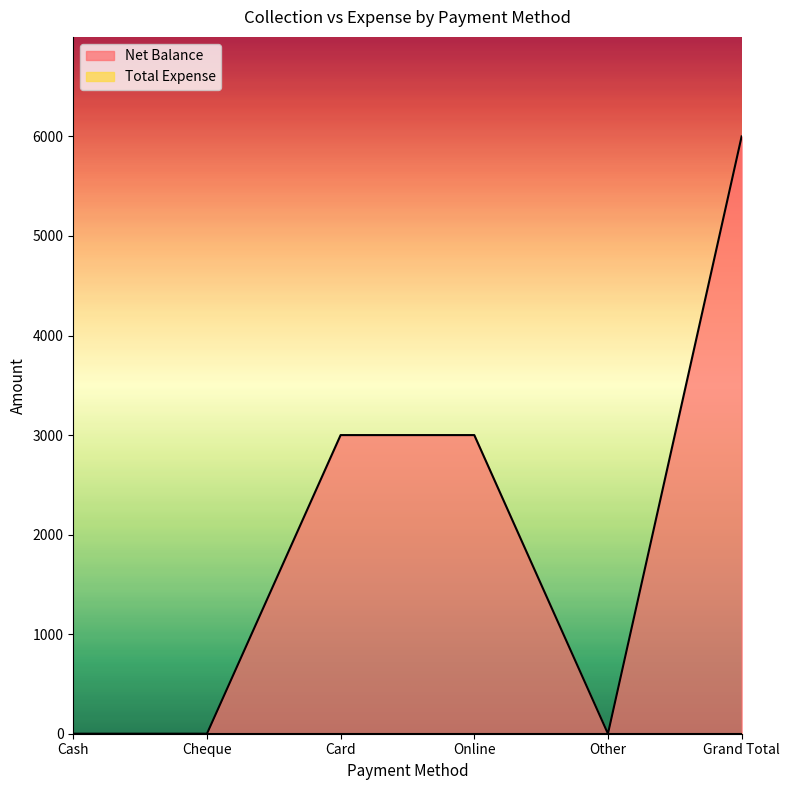

Rank the categories by value from highest to lowest.

Grand Total, Card, Online, Cash, Cheque, Other